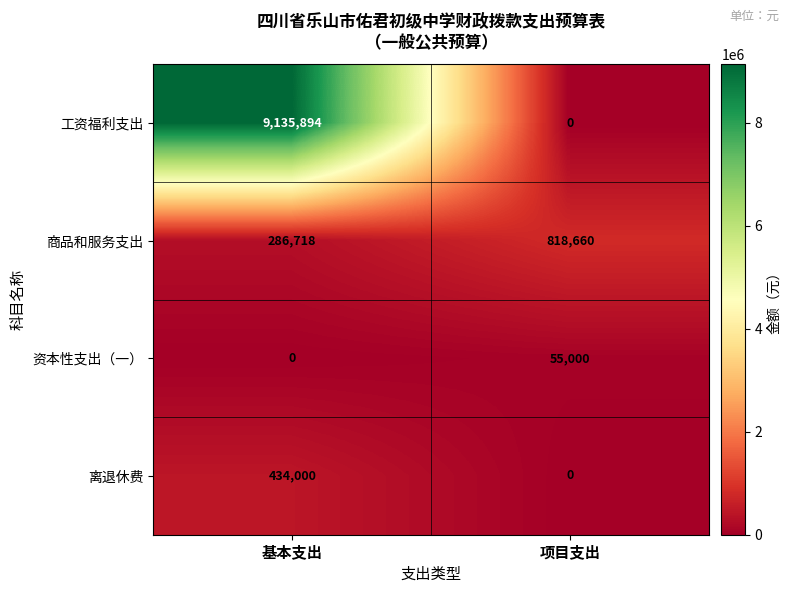

At which category is the sum across all series the highest?

基本支出